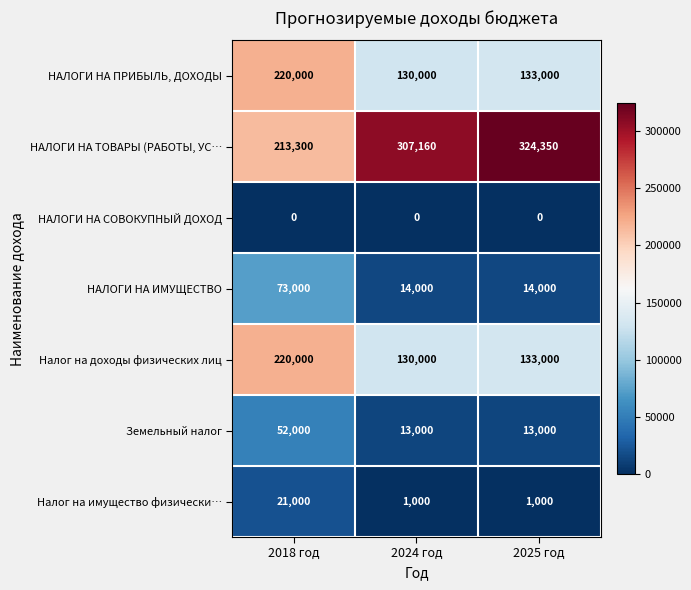

At which label does Налог на доходы физических лиц reach its minimum?

2024 год